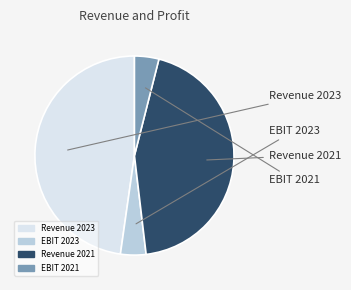

True or false: EBIT 2021 accounts for 4% of the total.

True